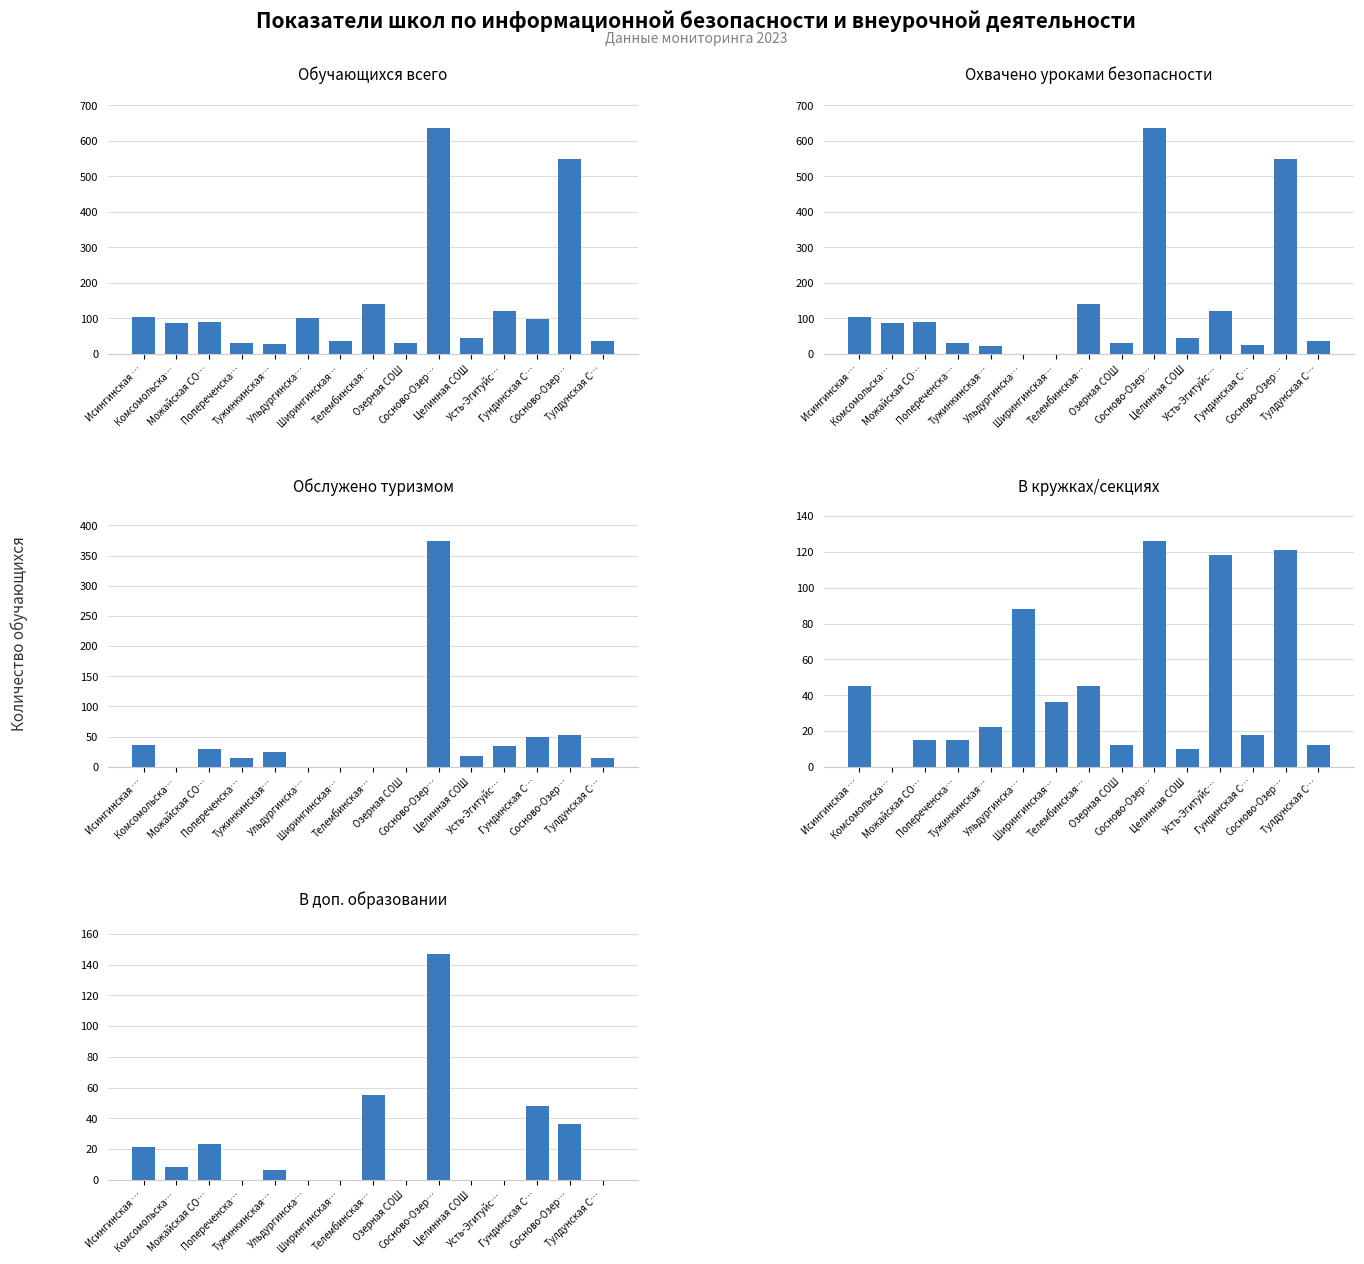

Reading left to right, extract all data points from this chart.

Обучающихся всего: Исингинская …=105	Комсомольска…=88	Можайская СО…=89	Попереченска…=31	Тужинкинская…=28	Ульдургинска…=100	Ширингинская…=36	Телембинская…=141	Озерная СОШ=32	Сосново-Озер…=635	Целинная СОШ=44	Усть-Эгитуйс…=120	Гундинская С…=98	Сосново-Озер…=548	Тулдунская С…=36
Охвачено уроками безопасности: Исингинская …=105	Комсомольска…=88	Можайская СО…=89	Попереченска…=31	Тужинкинская…=22	Ульдургинска…=0	Ширингинская…=0	Телембинская…=141	Озерная СОШ=32	Сосново-Озер…=635	Целинная СОШ=44	Усть-Эгитуйс…=120	Гундинская С…=25	Сосново-Озер…=548	Тулдунская С…=36
Обслужено туризмом: Исингинская …=36	Комсомольска…=0	Можайская СО…=30	Попереченска…=15	Тужинкинская…=24	Ульдургинска…=0	Ширингинская…=0	Телембинская…=0	Озерная СОШ=0	Сосново-Озер…=374	Целинная СОШ=18	Усть-Эгитуйс…=35	Гундинская С…=50	Сосново-Озер…=52	Тулдунская С…=15
В кружках/секциях: Исингинская …=45	Комсомольска…=0	Можайская СО…=15	Попереченска…=15	Тужинкинская…=22	Ульдургинска…=88	Ширингинская…=36	Телембинская…=45	Озерная СОШ=12	Сосново-Озер…=126	Целинная СОШ=10	Усть-Эгитуйс…=118	Гундинская С…=18	Сосново-Озер…=121	Тулдунская С…=12
В доп. образовании: Исингинская …=21	Комсомольска…=8	Можайская СО…=23	Попереченска…=0	Тужинкинская…=6	Ульдургинска…=0	Ширингинская…=0	Телембинская…=55	Озерная СОШ=0	Сосново-Озер…=147	Целинная СОШ=0	Усть-Эгитуйс…=0	Гундинская С…=48	Сосново-Озер…=36	Тулдунская С…=0